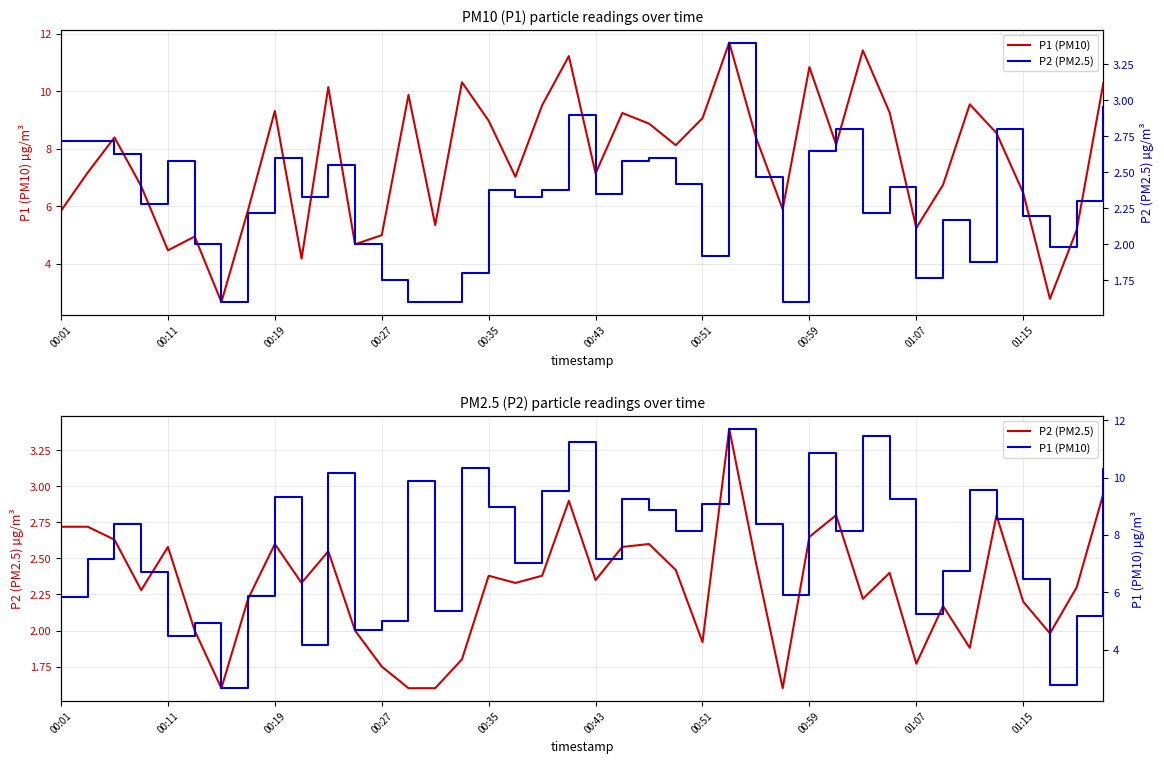

What are all the series names shown in the legend?

P1 (PM10), P2 (PM2.5)